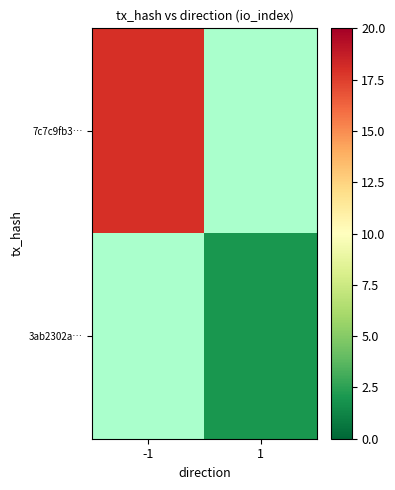

List the labels in order of 7c7c9fb3… value, largest first.

-1, 1